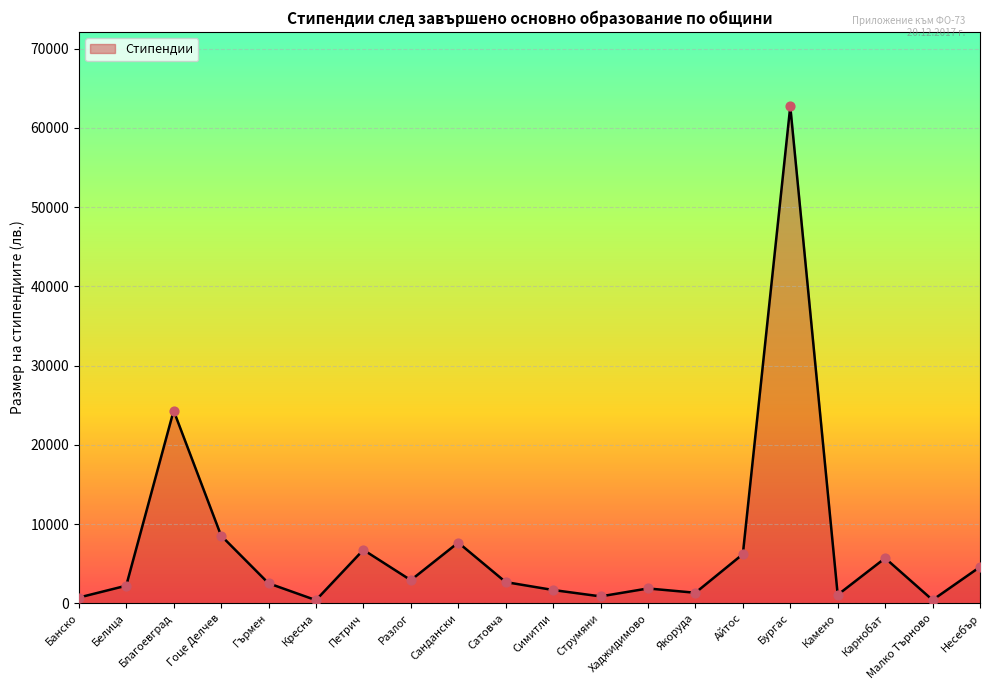

What is the change in value from Благоевград to Несебър?

-19724